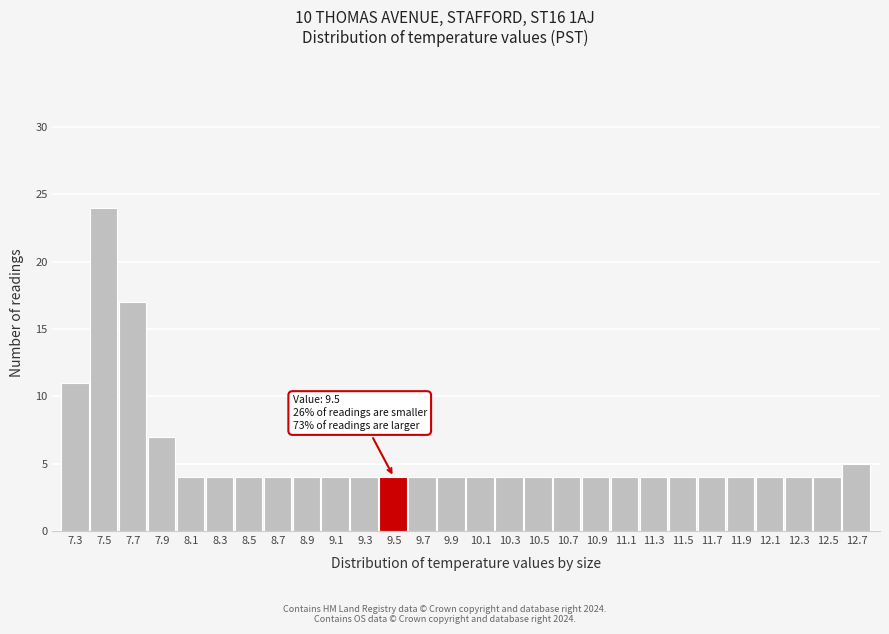

Reading left to right, transcribe all the data shown in this chart.

11	24	17	7	4	4	4	4	4	4	4	4	4	4	4	4	4	4	4	4	4	4	4	4	4	4	4	5